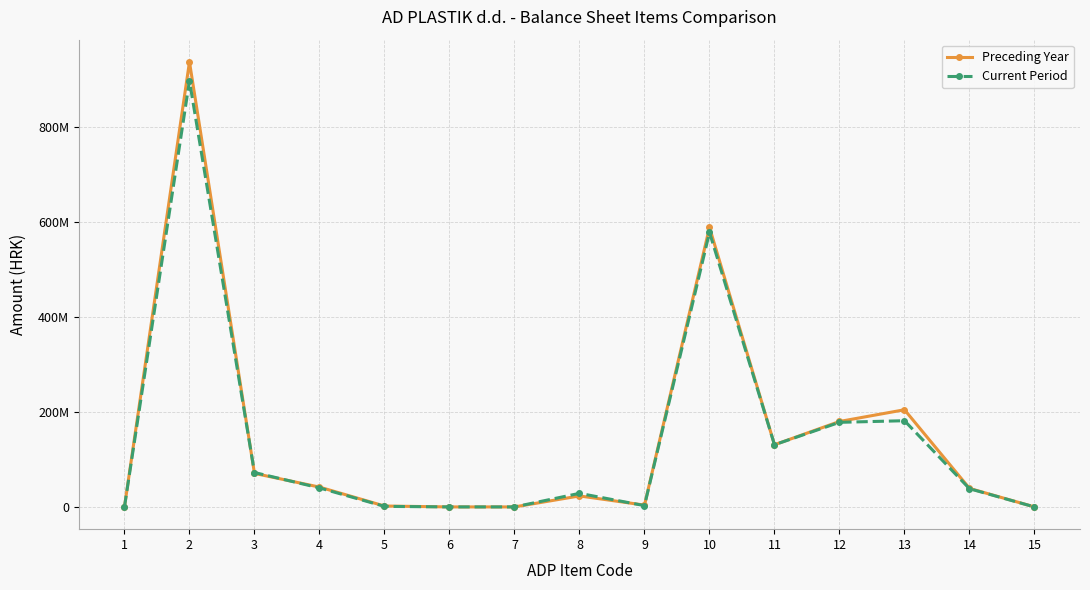

What are all the series names shown in the legend?

Preceding Year, Current Period